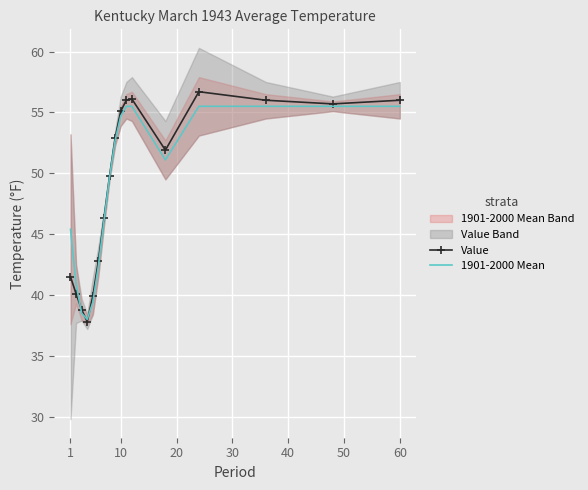

What is the minimum value for 1901-2000 Mean?

38.0